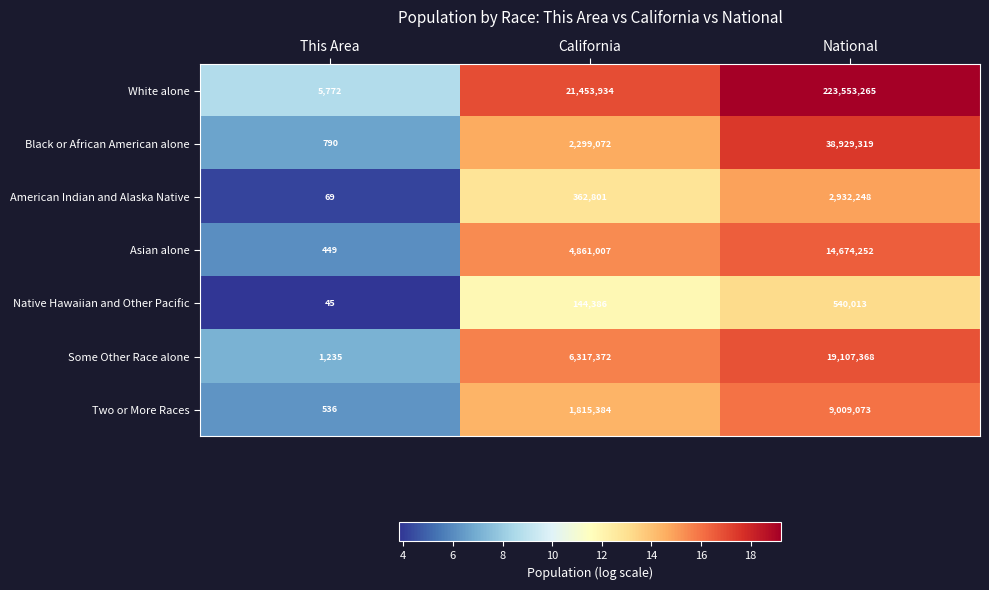

Which series changed the most between This Area and National?

White alone